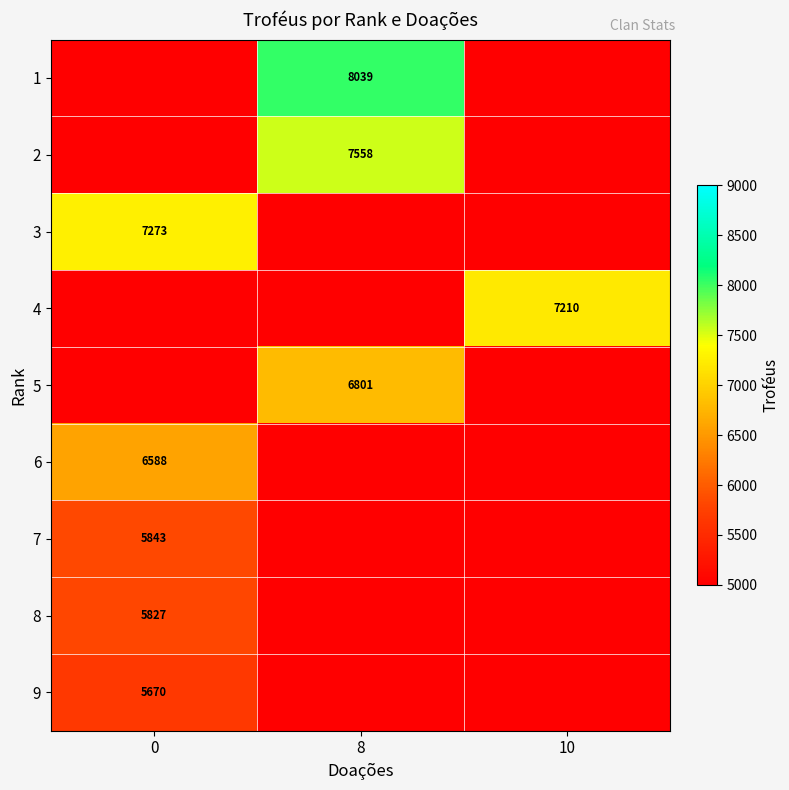

What is the greatest value displayed?

8039.0